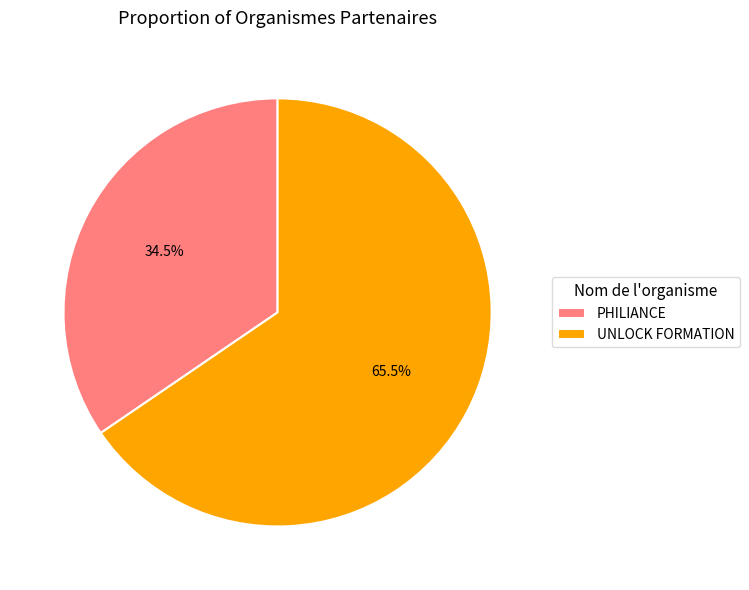

True or false: UNLOCK FORMATION accounts for 57% of the total.

False